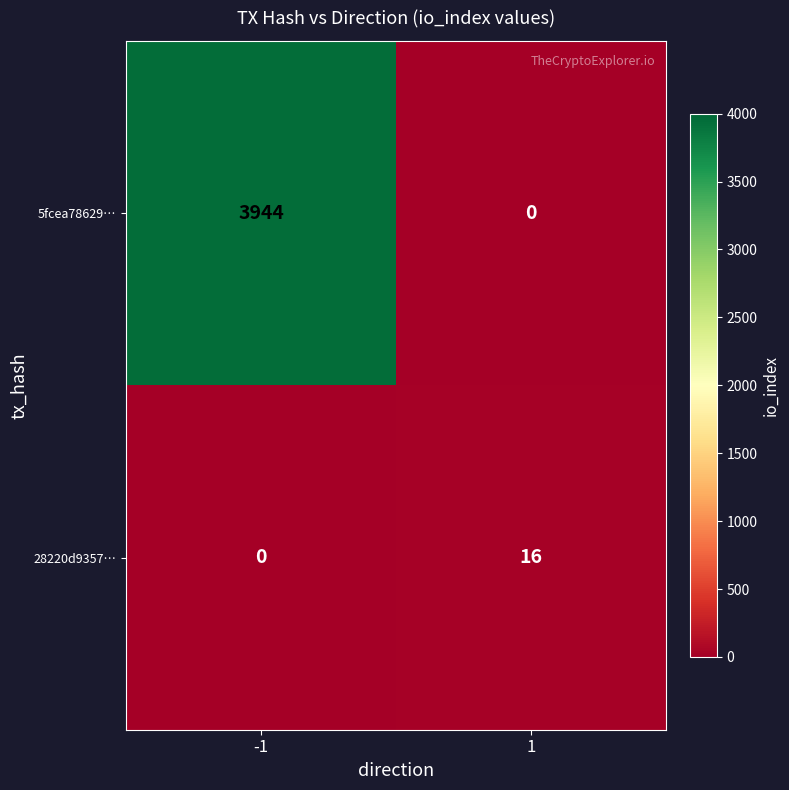

What is the maximum value shown in the chart?

3944